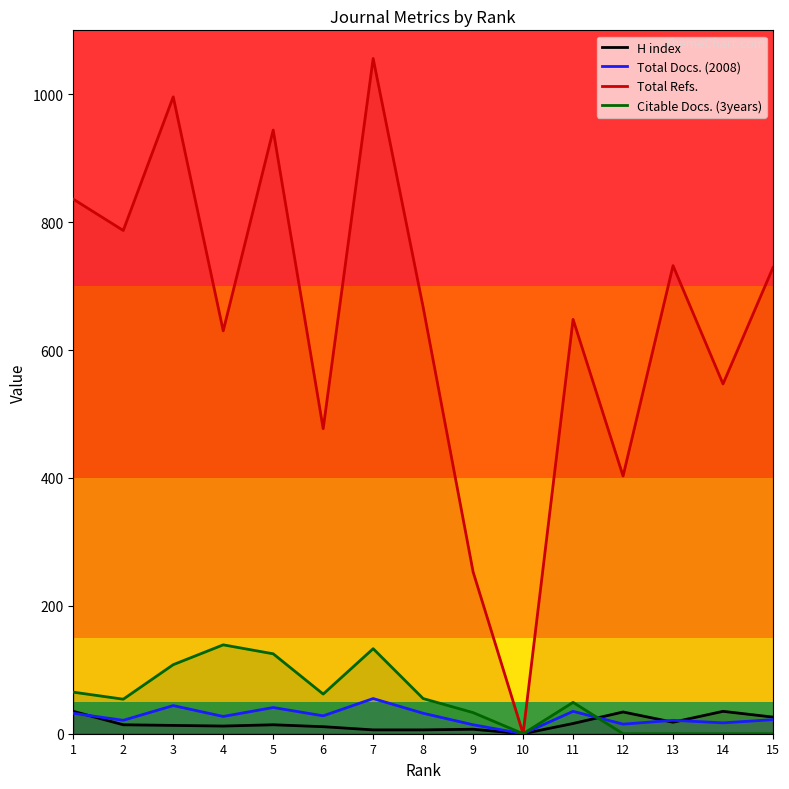

What is the value of the Citable Docs. (3years) point at the 8th from the left?

55